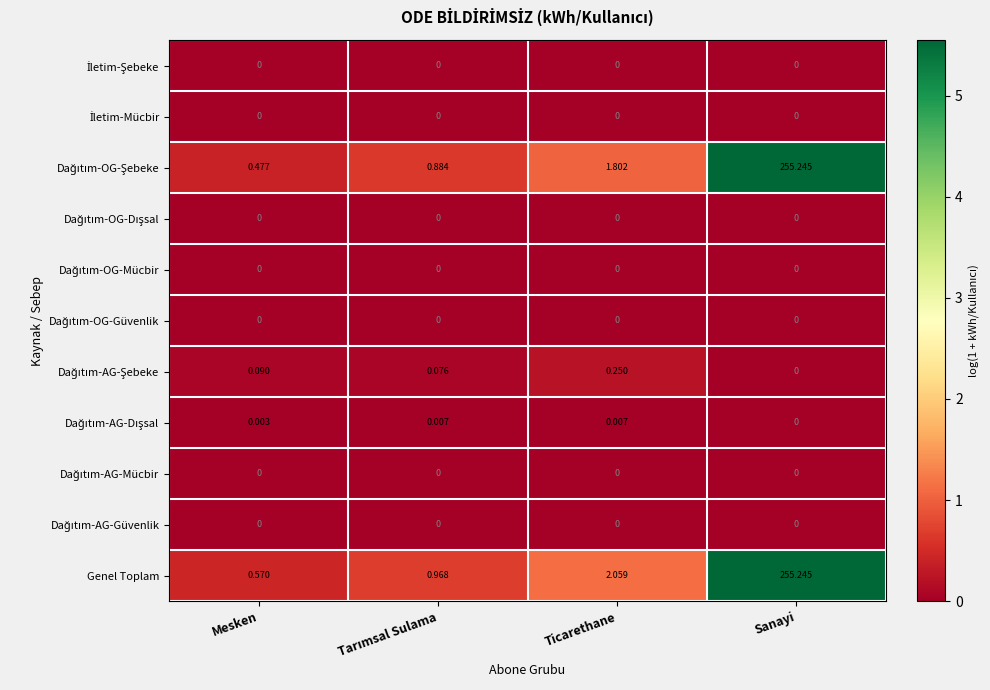

Between Mesken and Ticarethane, which series saw the biggest shift?

Genel Toplam